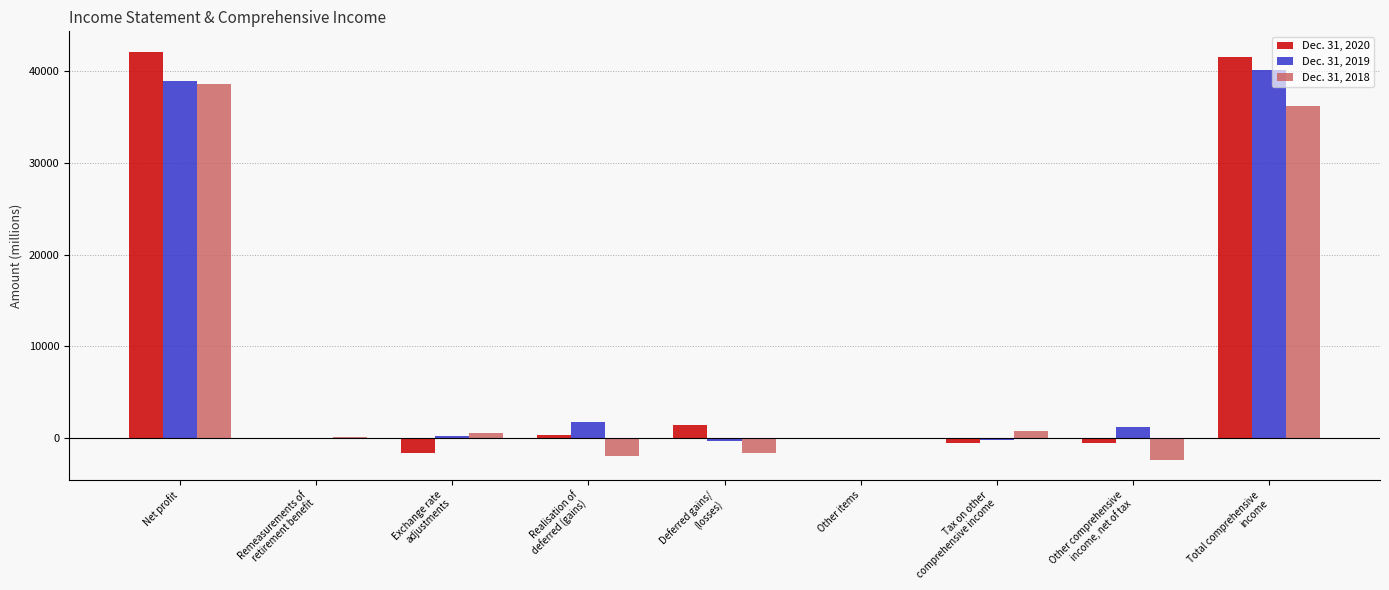

What are all the series names shown in the legend?

Dec. 31, 2020, Dec. 31, 2019, Dec. 31, 2018